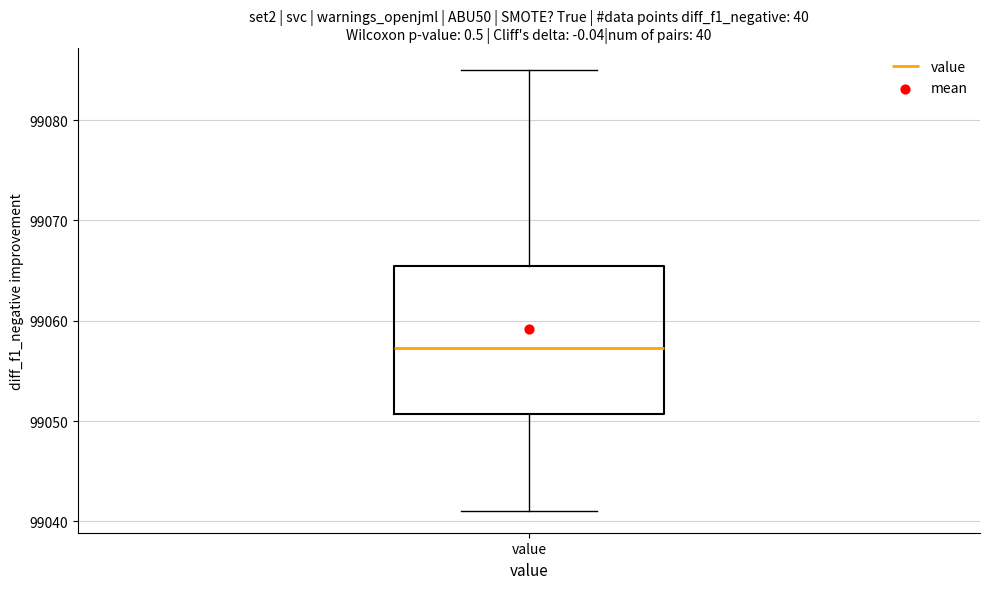

Where is the lower edge of the box for value on the y-axis? The values are not printed on the chart, so give them approximately, as read against the axis.

99051